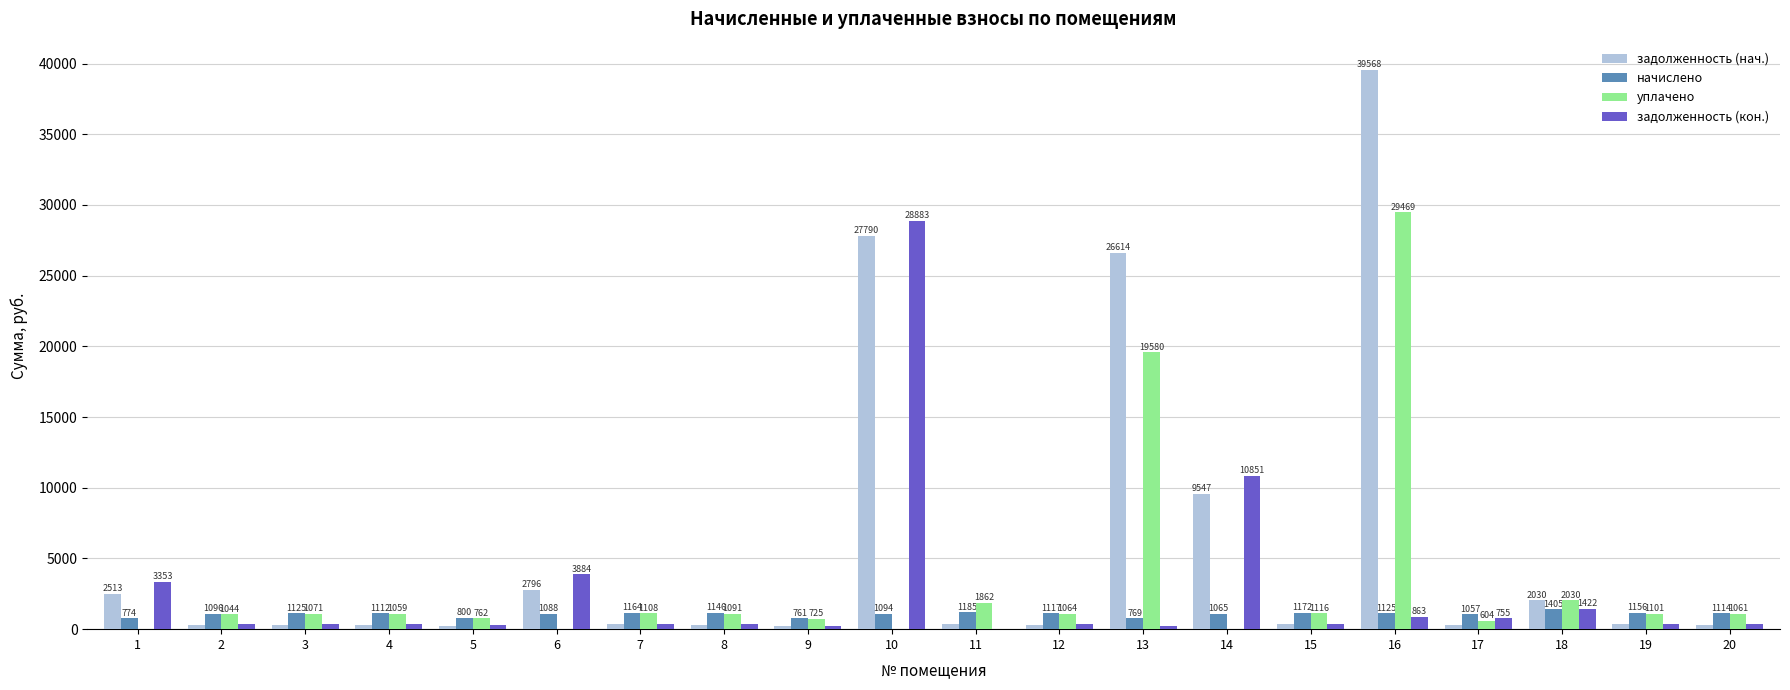

At which category is the sum across all series the highest?

16